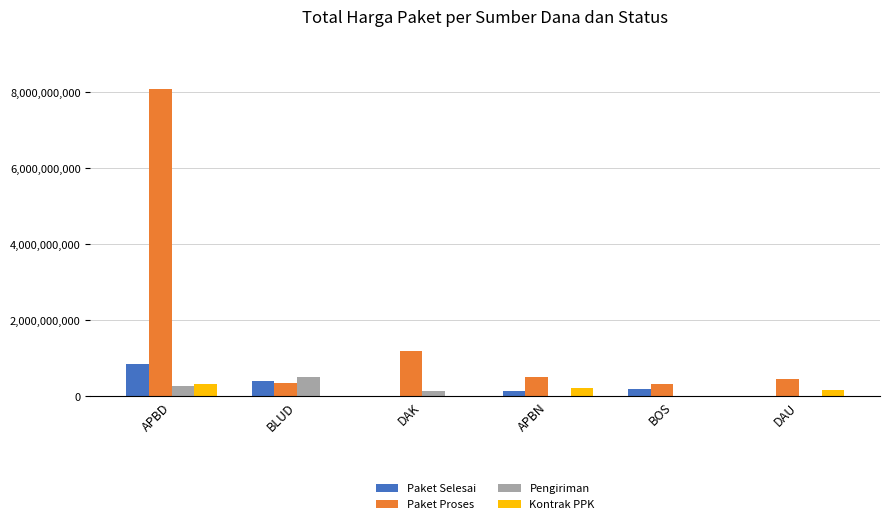

How many distinct data groups are displayed?

4